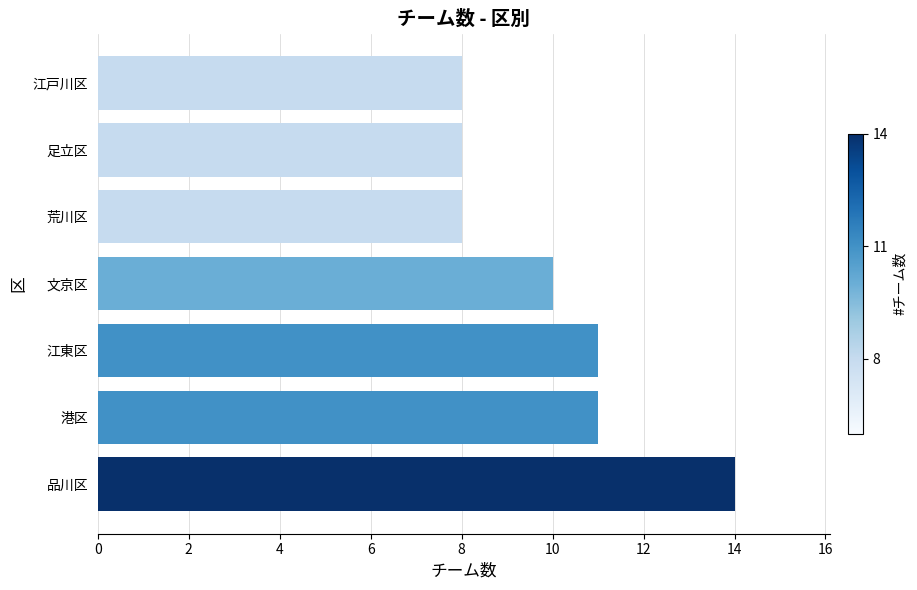

Count the values in the range 8 to 11.

6